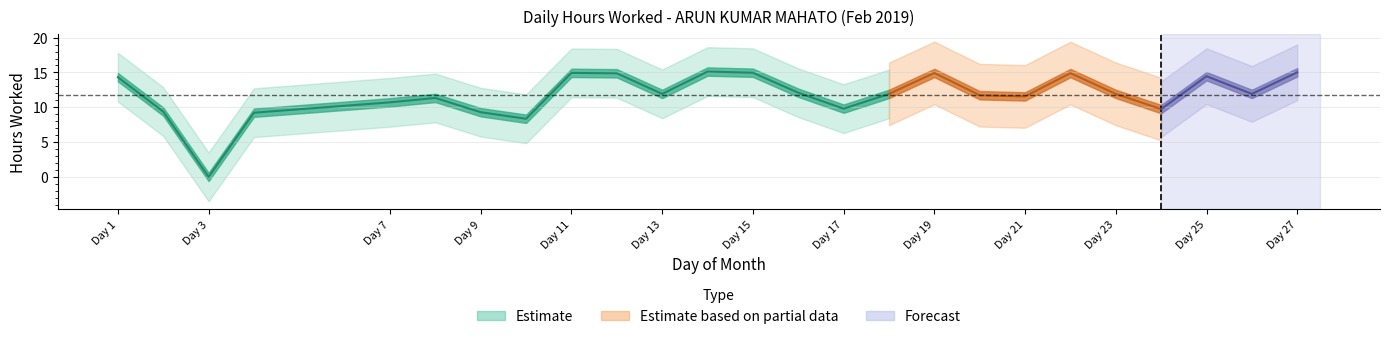

Reading right to left, list all the values displayed in this chart.

15.0	11.9	14.5	9.7	11.9	14.9	11.6	11.7	14.9	11.9	9.8	12.1	15.0	15.1	11.9	14.9	14.9	8.3	9.3	11.3	10.7	9.2	0.0	9.4	14.3